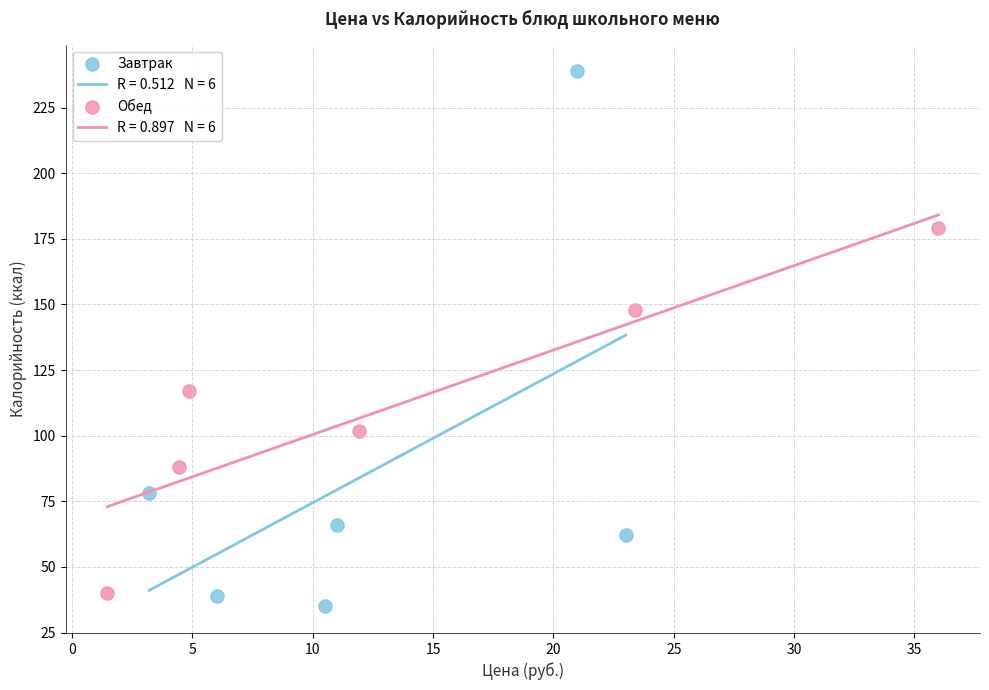

Which series contains the lowest Y value?

Завтрак